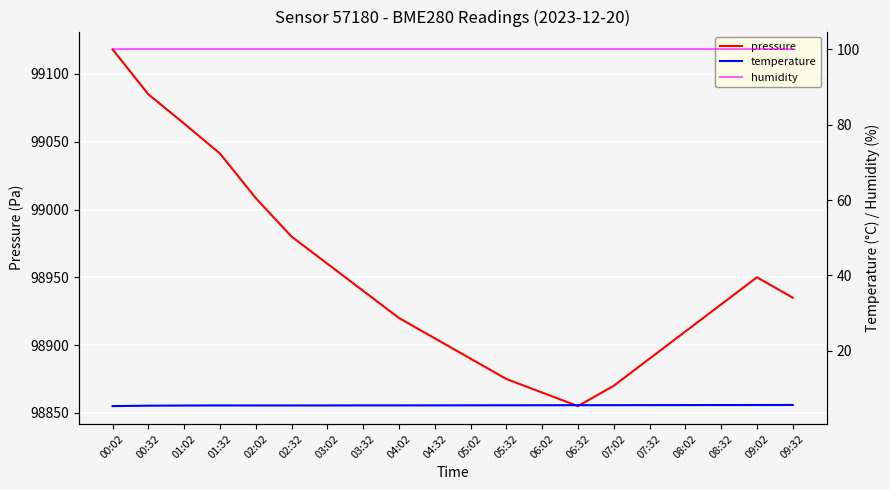

Is this an area chart (filled region under the line)?

No